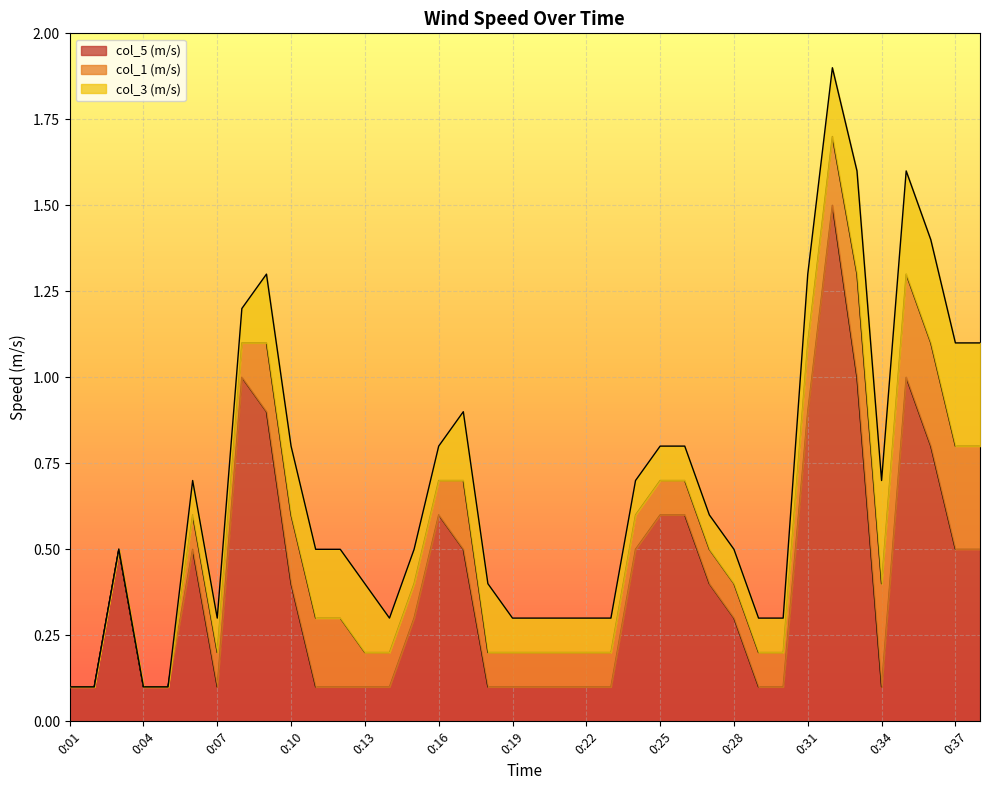

Which label corresponds to the smallest value in the chart?

0:01